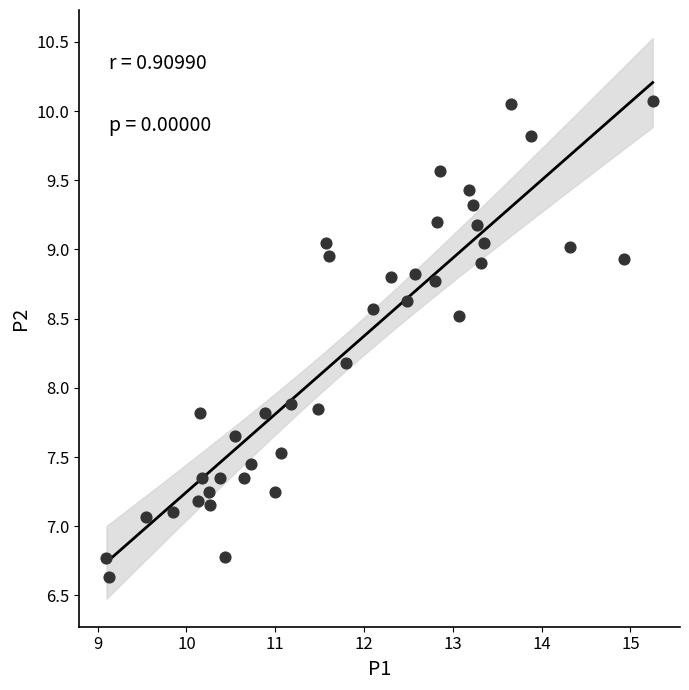

What is the range of X values (max minus min)?

6.2